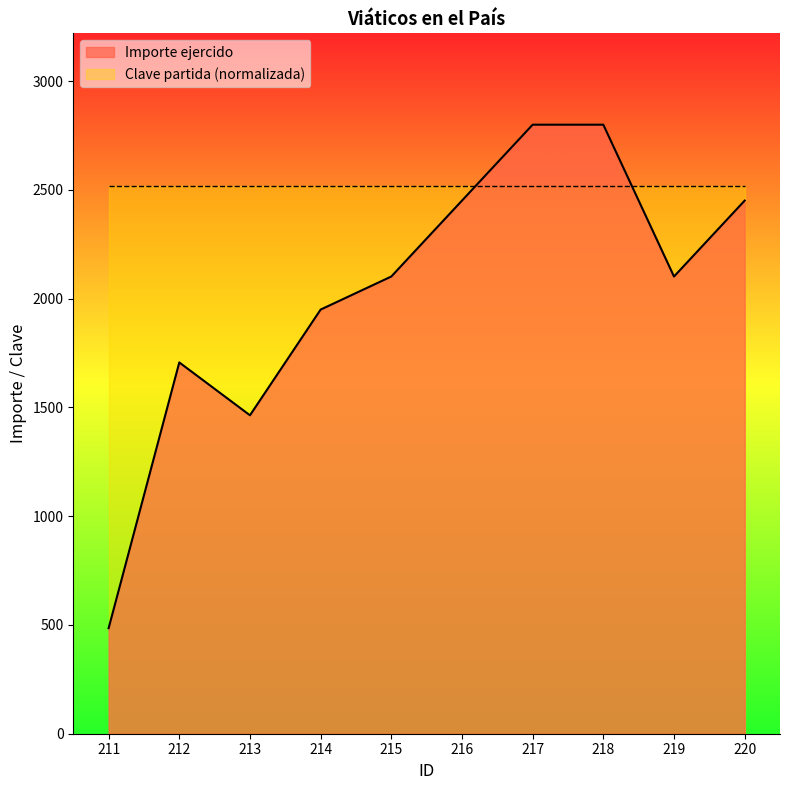

How many data points are less than 2102?

4